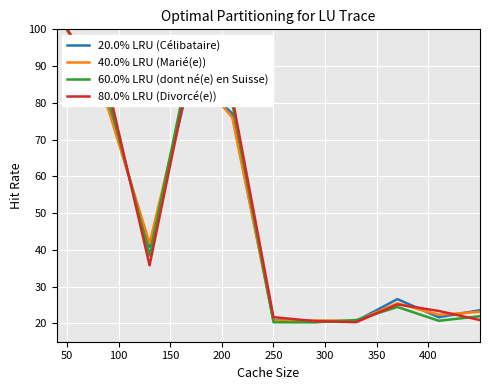

Which series has the largest range (max minus min)?

60.0% LRU (dont né(e) en Suisse)